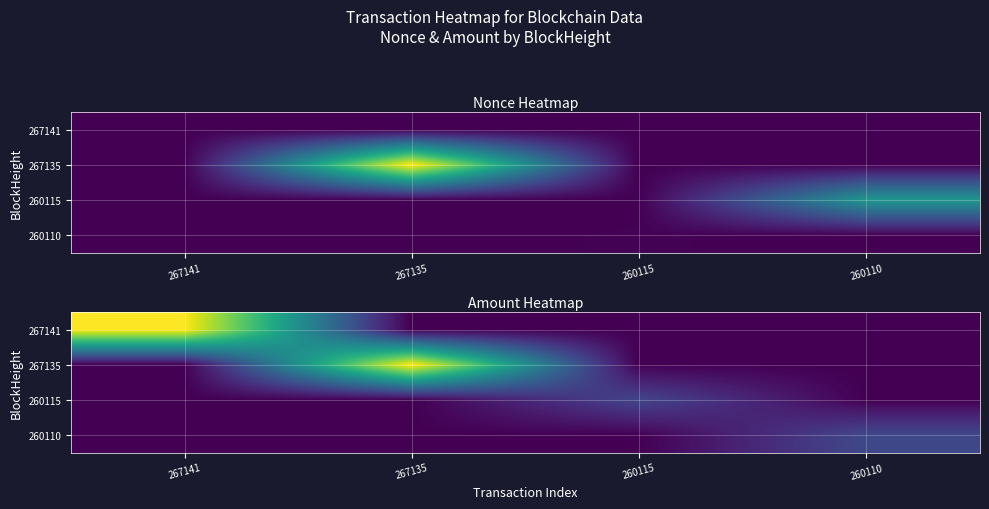

The 267141 series shows 0.0 at 260110. True or false?

True